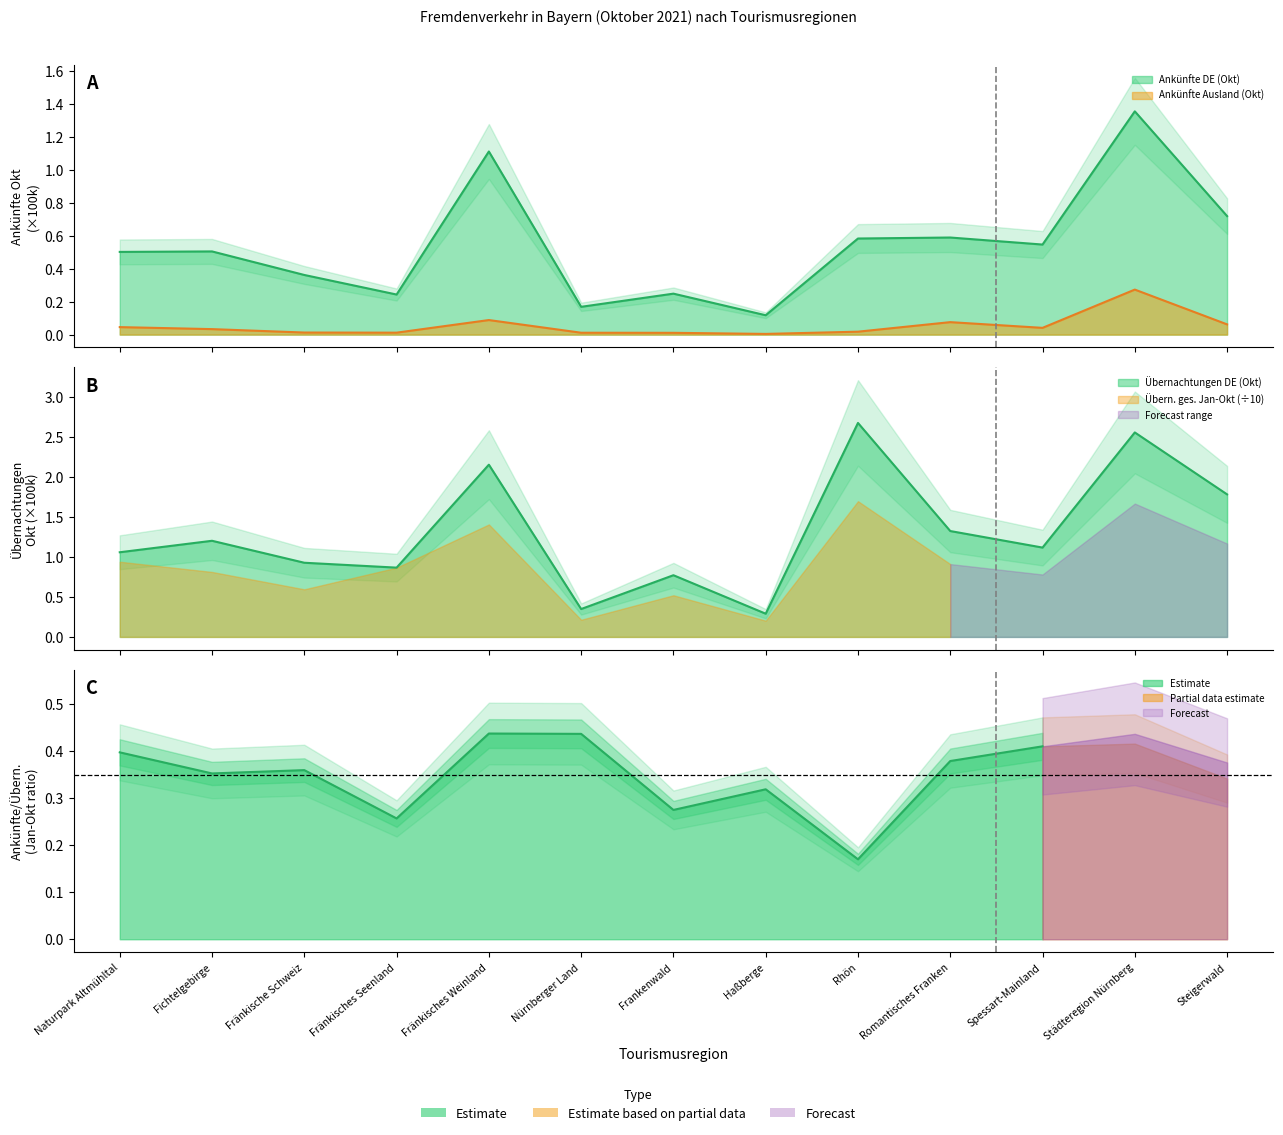

At which label does Übernachtungen DE (Okt) first exceed 1?

Naturpark Altmühltal